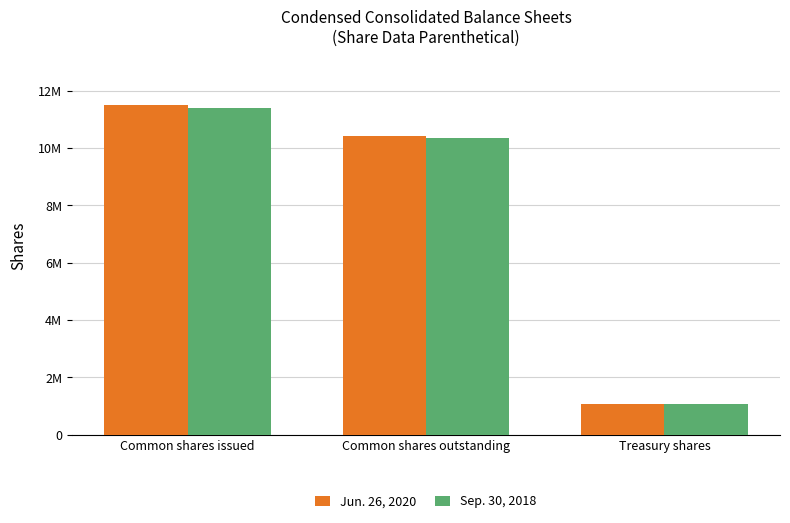

What is the label of the 1st bar from the right?

Treasury shares